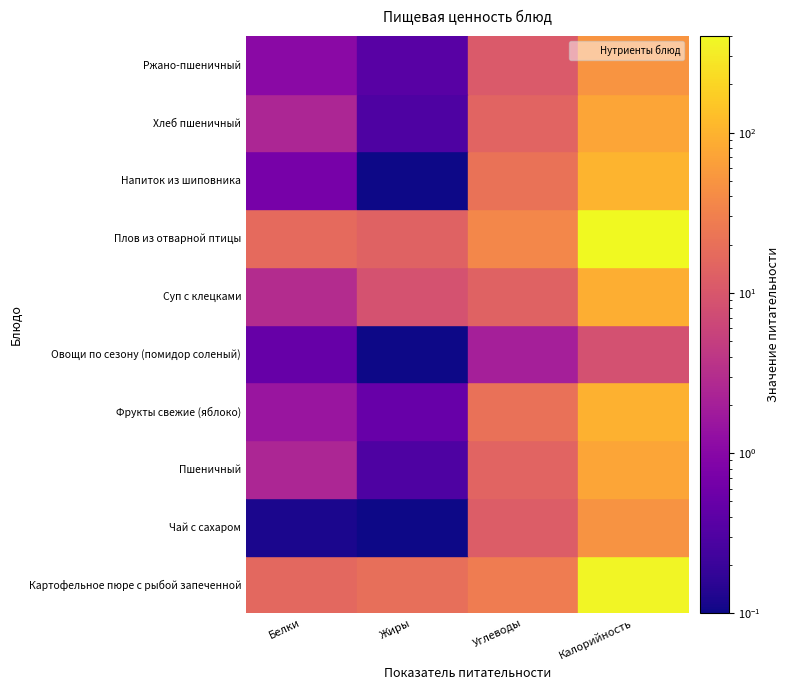

At which label does Напиток из шиповника first exceed 21?

Углеводы